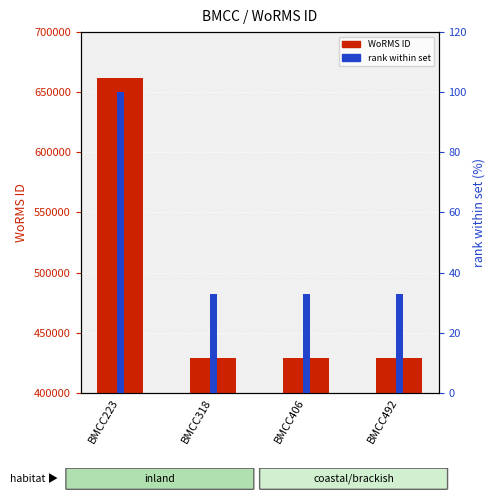

Which series changed the most between BMCC318 and BMCC492?

WoRMS ID